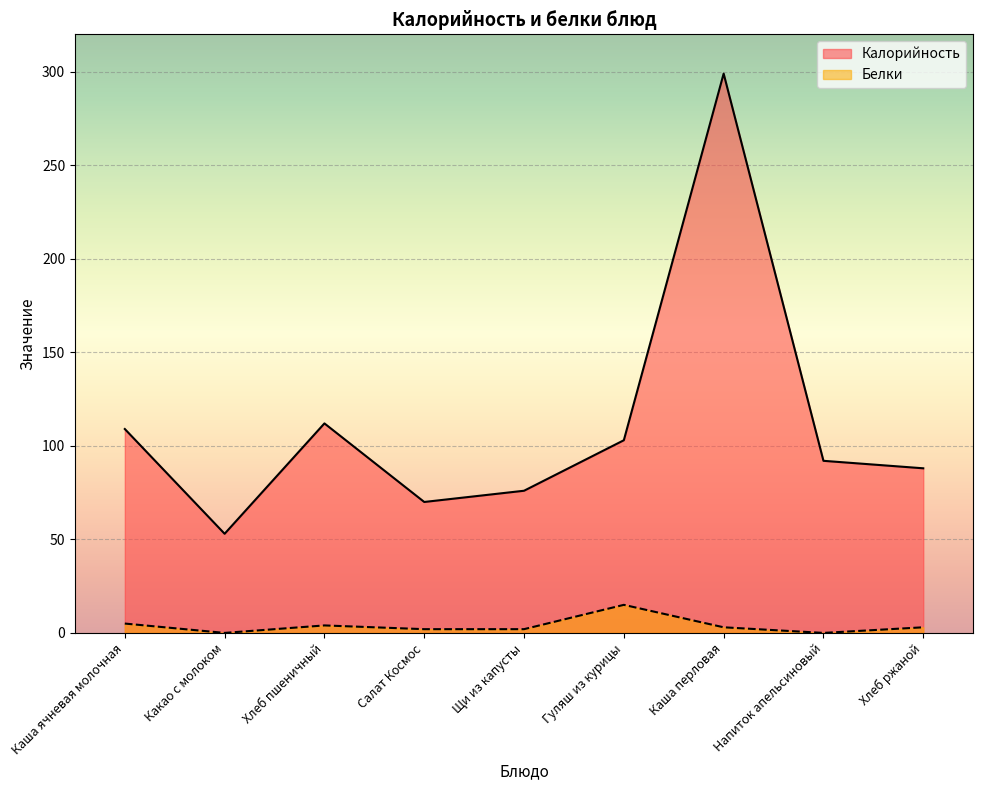

Where is Белки nearest to the value 7?

Каша ячневая молочная